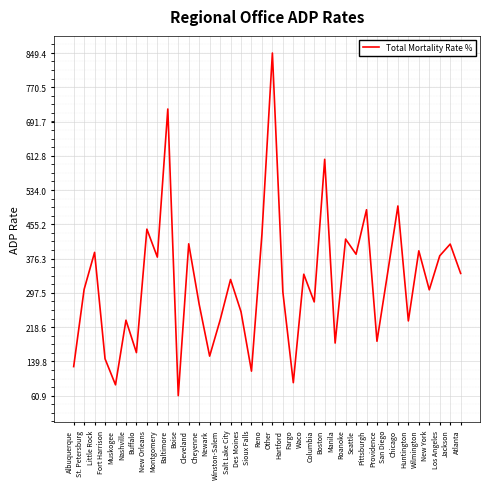

What position from the right is Albuquerque?

38